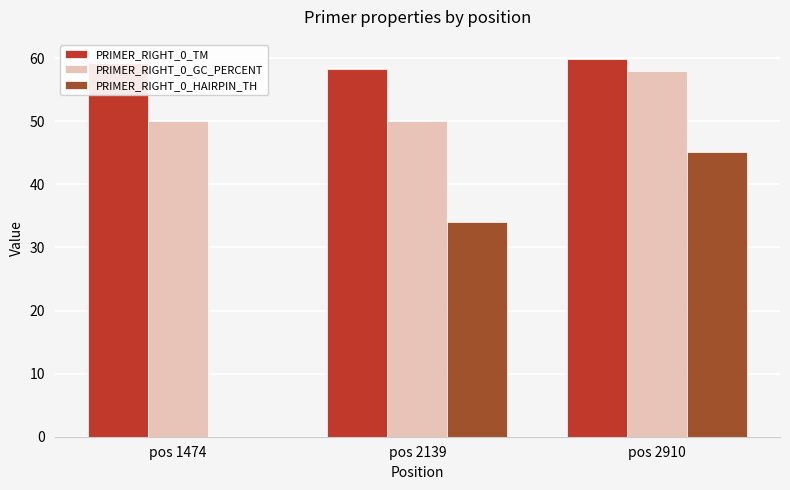

True or false: PRIMER_RIGHT_0_GC_PERCENT has a value of 23.6 at pos 2139.

False